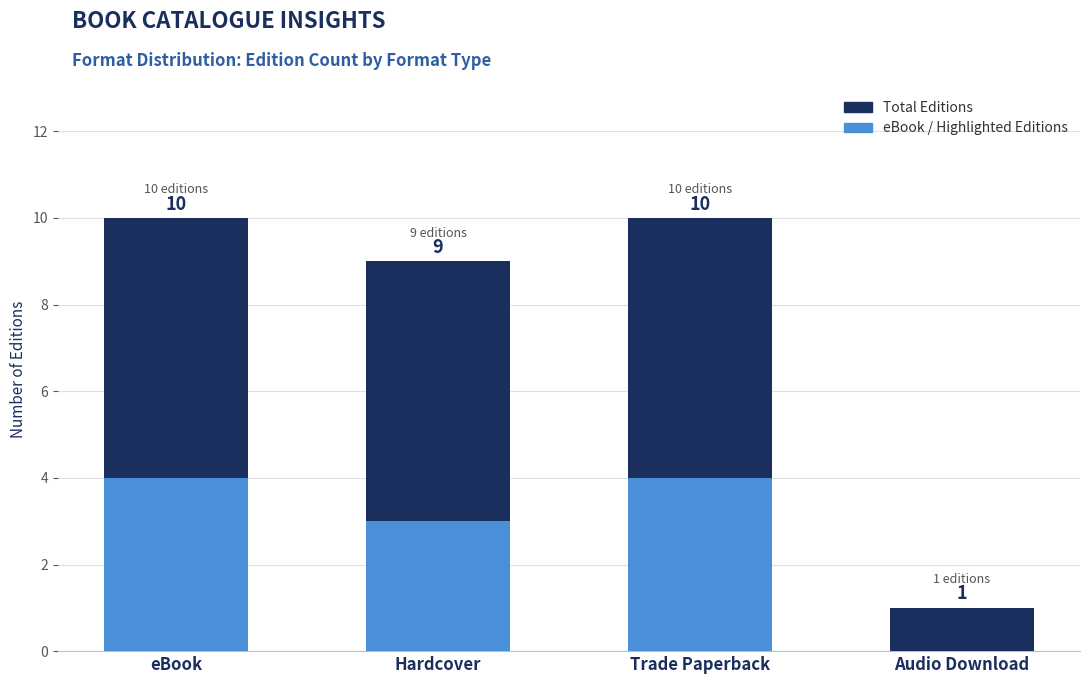

What is the sum of the eBook / Highlighted Editions values at Audio Download and eBook?

4